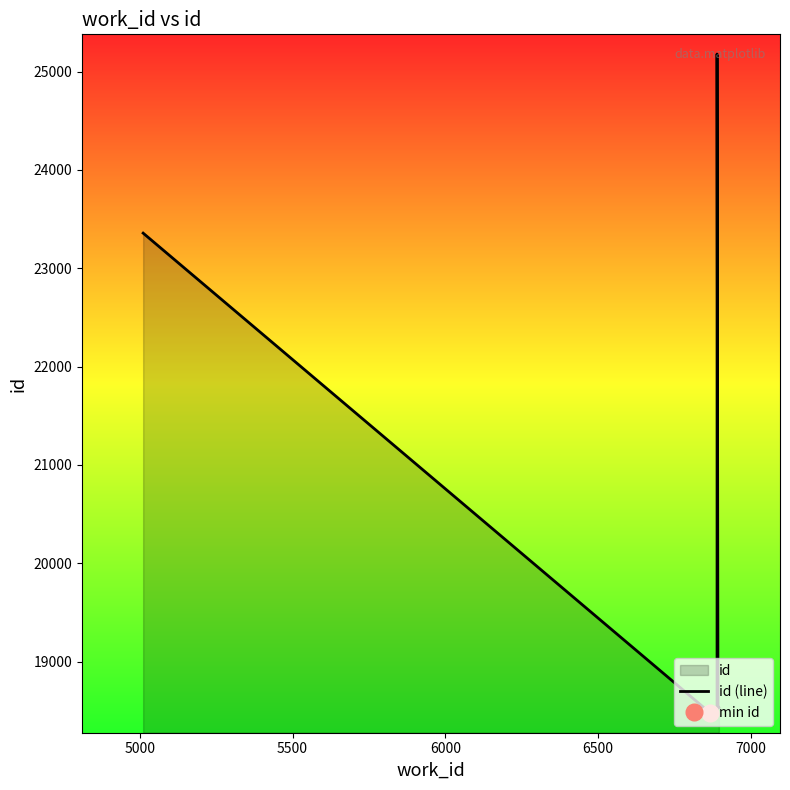

How many series are shown in this chart?

1